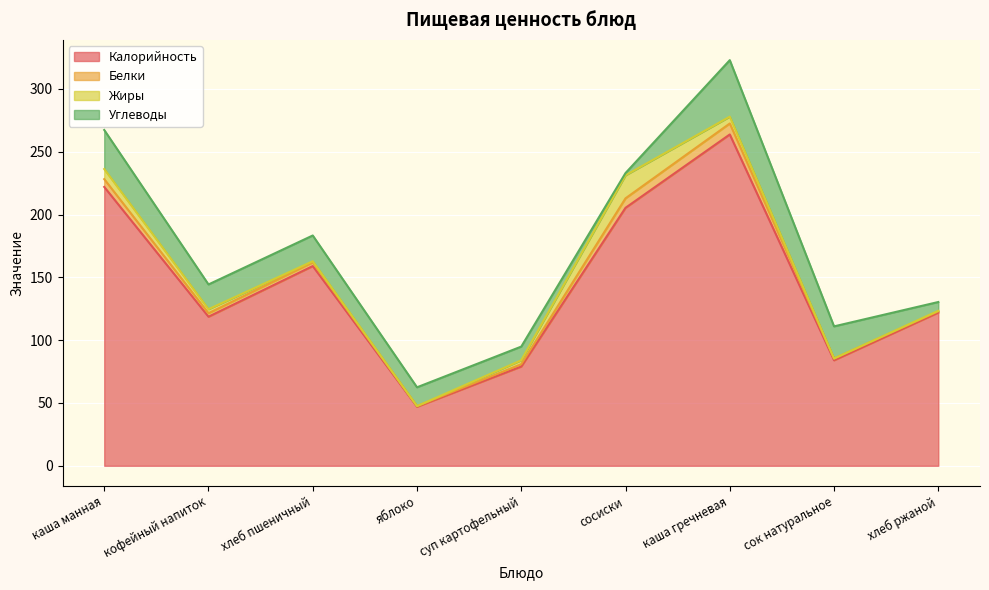

Which category has the highest value across all series?

каша гречневая